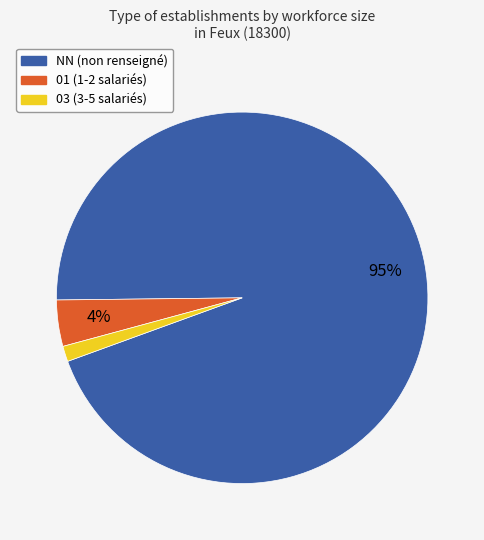

To the nearest percent, what is the average slice percentage?

33%